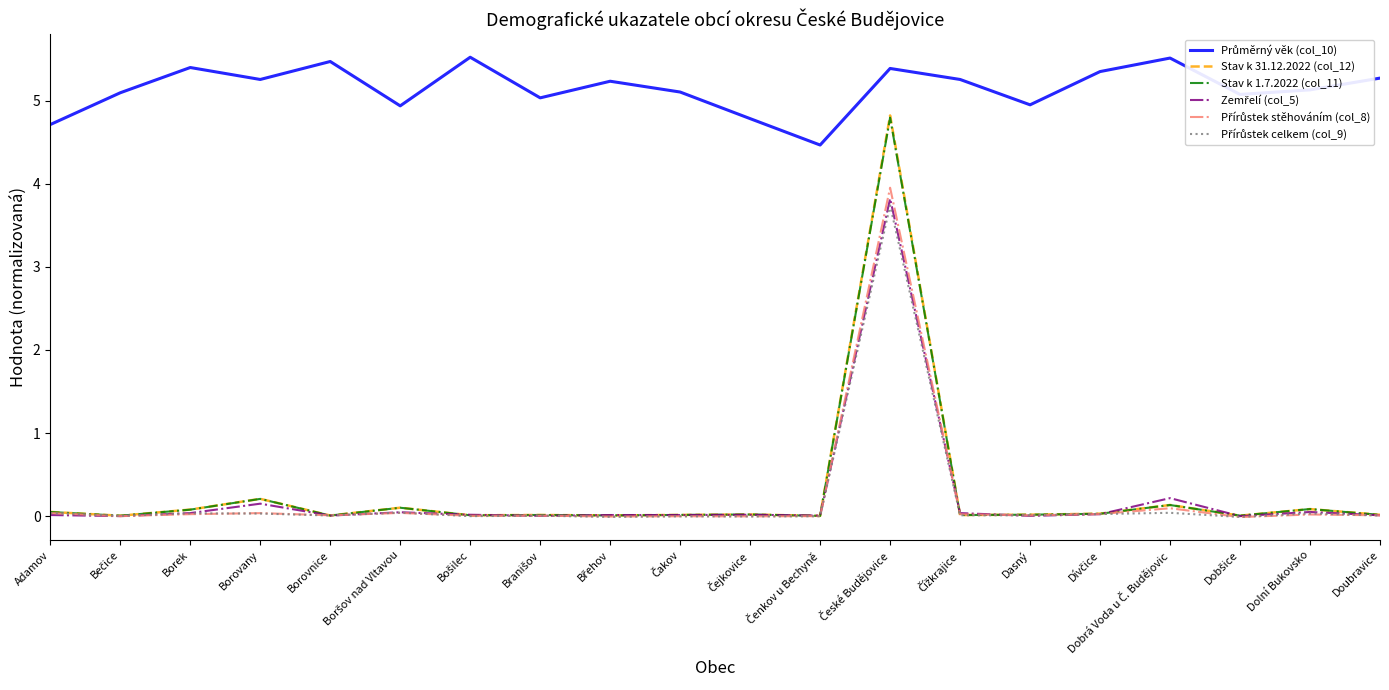

Is this an area chart (filled region under the line)?

No